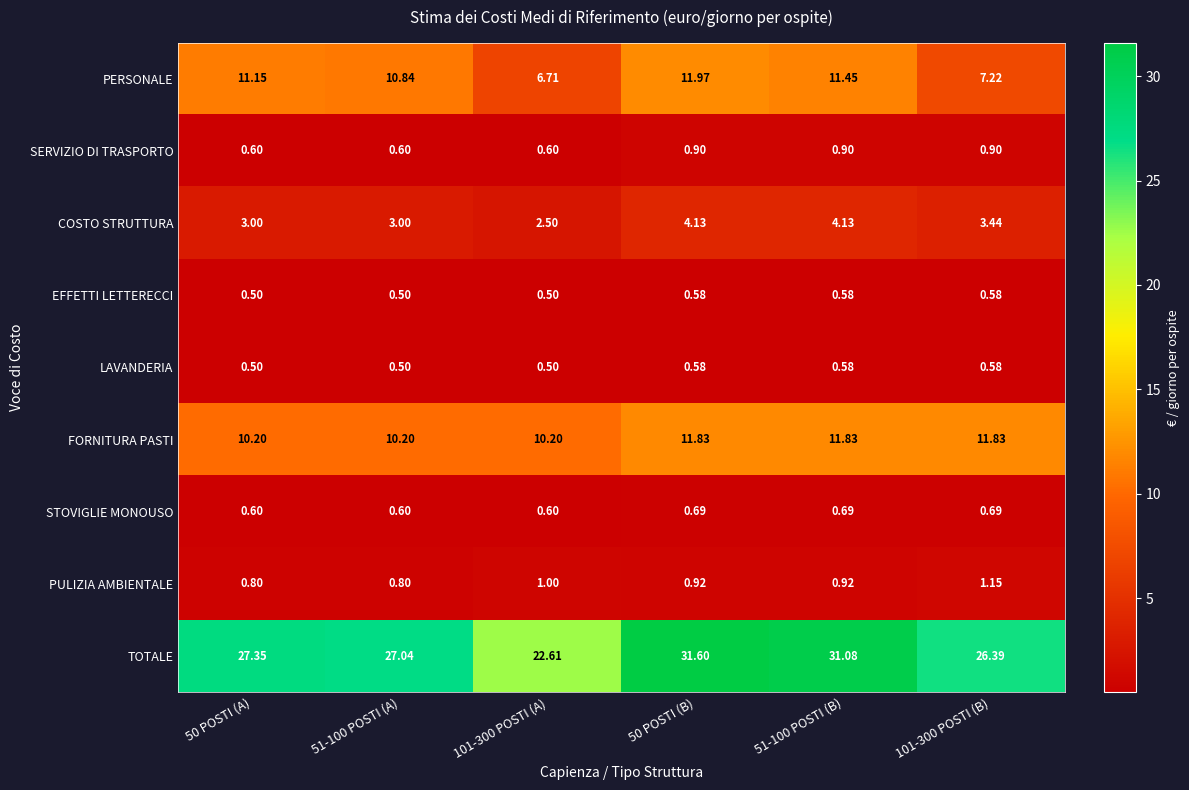

Is the value of LAVANDERIA at 50 POSTI (A) greater than the value of FORNITURA PASTI at 51-100 POSTI (B)?

No